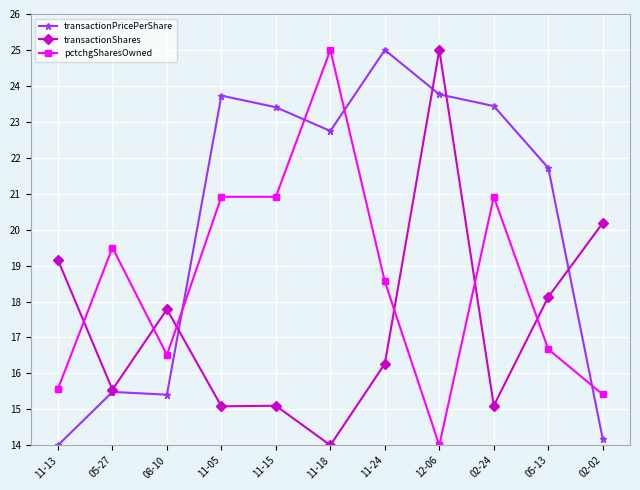

After their last crossing, which series has the higher values: transactionPricePerShare or transactionShares?

transactionShares